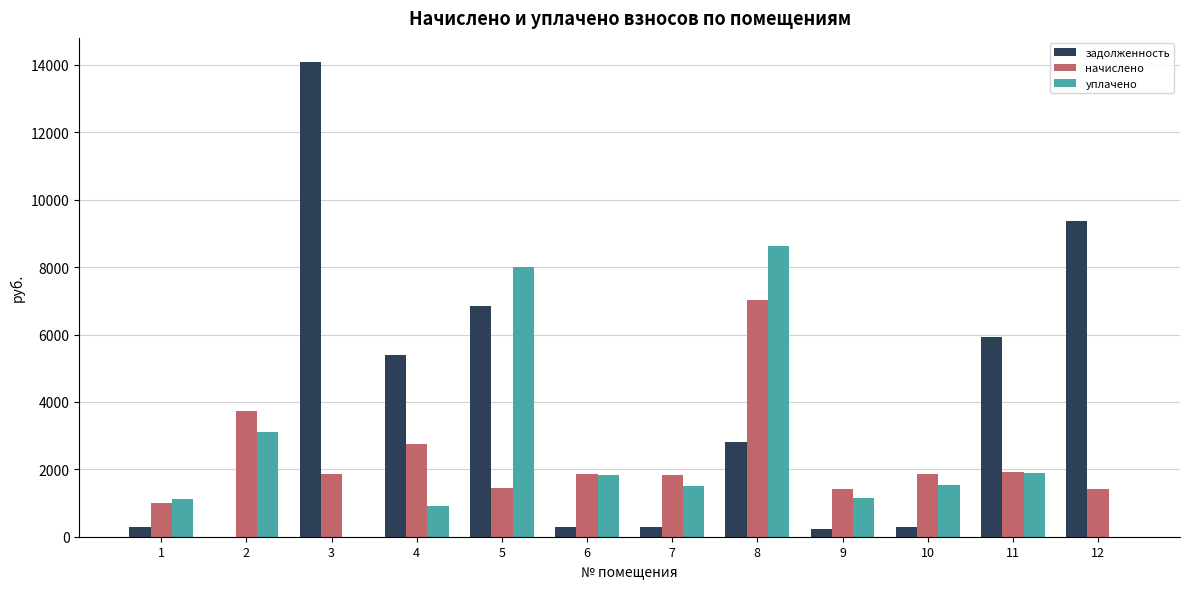

What is the sum of all уплачено values?

29723.2